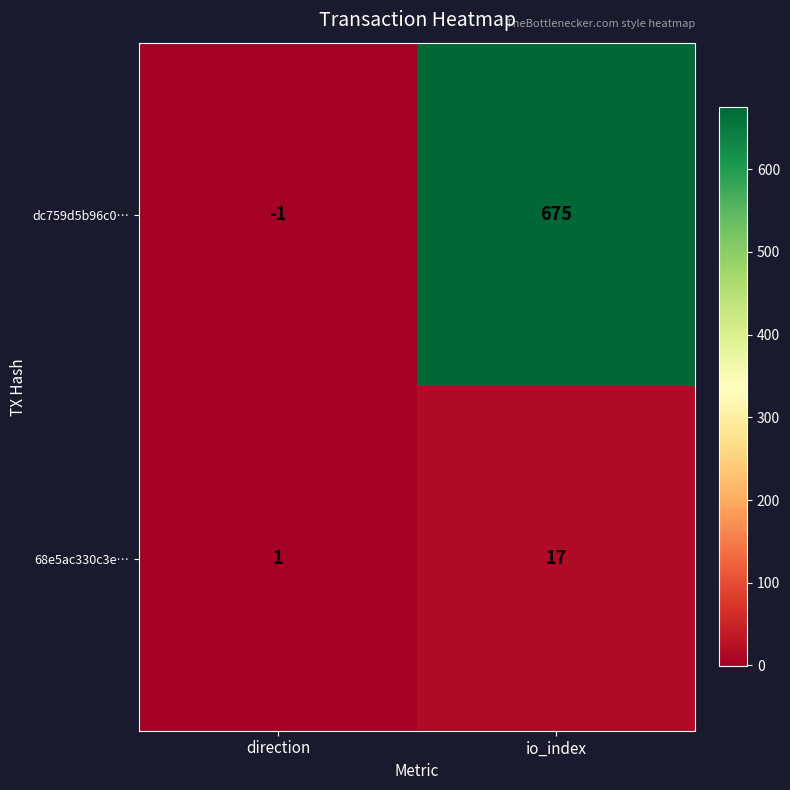

What is the sum of the 68e5ac330c3e… values at io_index and direction?

18